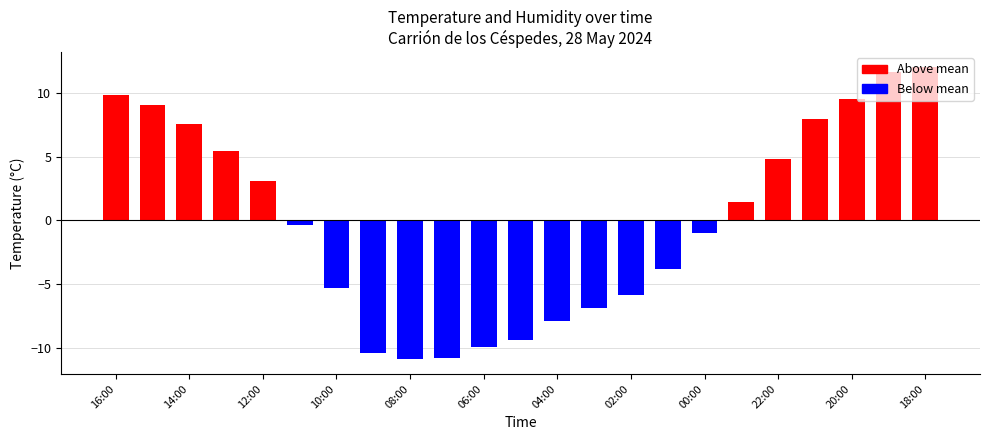

What is the greatest value displayed?

12.0